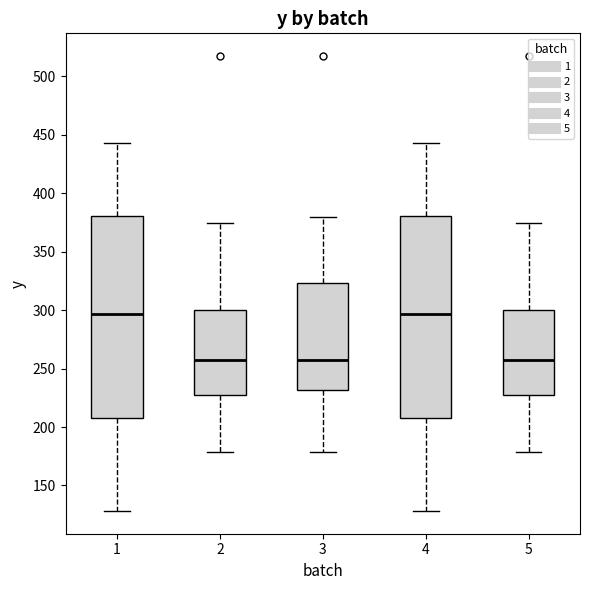

Reading left to right, read every box against the y-axis: the position of its median line, the range the box covers, and the ends of its whiskers. The values are not printed on the chart, so give them approximately, as read against the axis.

1: median 295, box 210 to 380, whiskers 130 to 445
2: median 260, box 230 to 300, whiskers 180 to 375
3: median 260, box 230 to 325, whiskers 180 to 380
4: median 295, box 210 to 380, whiskers 130 to 445
5: median 260, box 230 to 300, whiskers 180 to 375